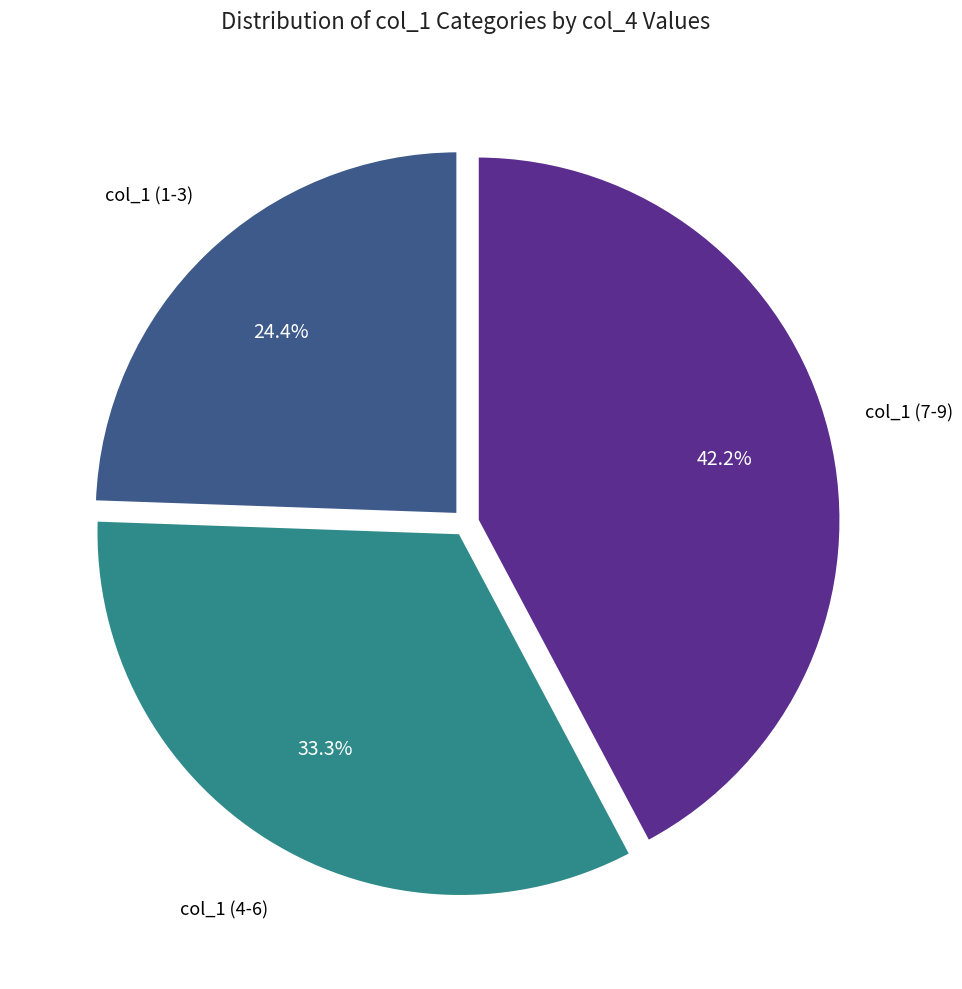

Is there any slice that represents more than half of the pie?

No